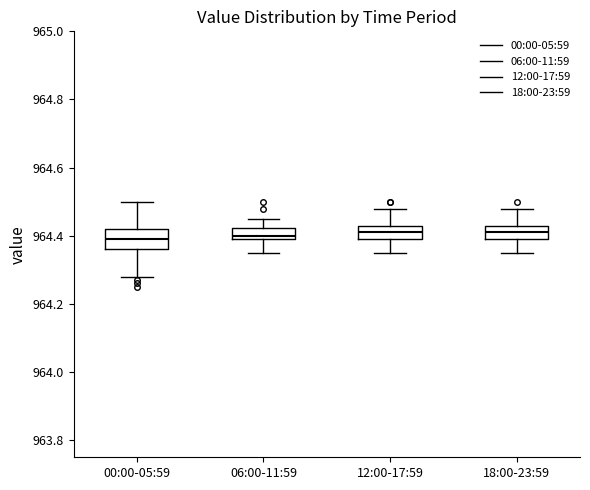

Reading left to right, read every box against the y-axis: the position of its median line, the range the box covers, and the ends of its whiskers. The values are not printed on the chart, so give them approximately, as read against the axis.

00:00-05:59: median 964.40, box 964.36 to 964.42, whiskers 964.28 to 964.50
06:00-11:59: median 964.40 (just above the box's lower edge), box 964.40 to 964.42, whiskers 964.36 to 964.46
12:00-17:59: median 964.42, box 964.40 to 964.44, whiskers 964.36 to 964.48
18:00-23:59: median 964.42, box 964.40 to 964.44, whiskers 964.36 to 964.48